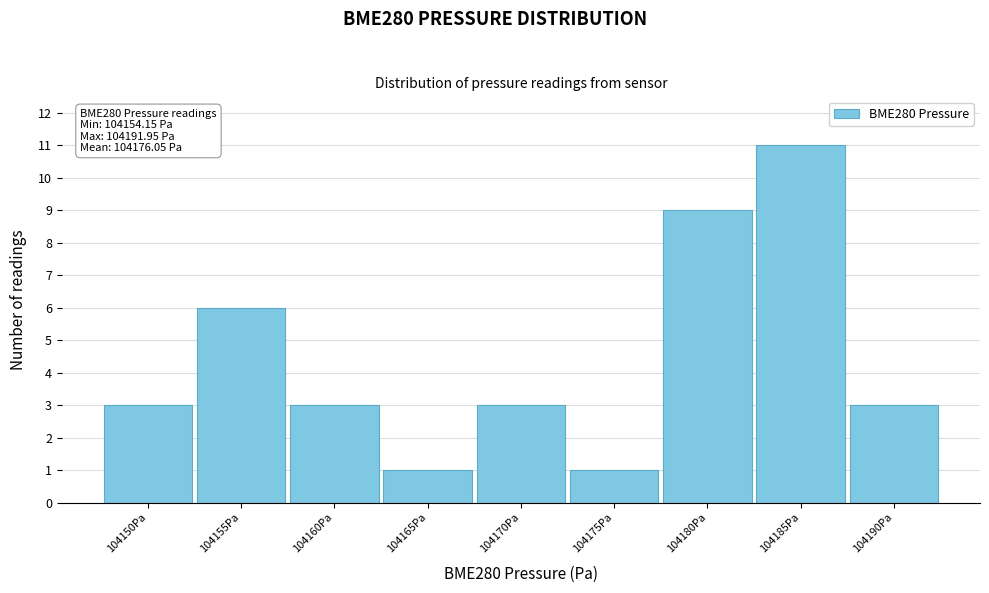

Reading left to right, what are all the values shown in this chart?

3	6	3	1	3	1	9	11	3